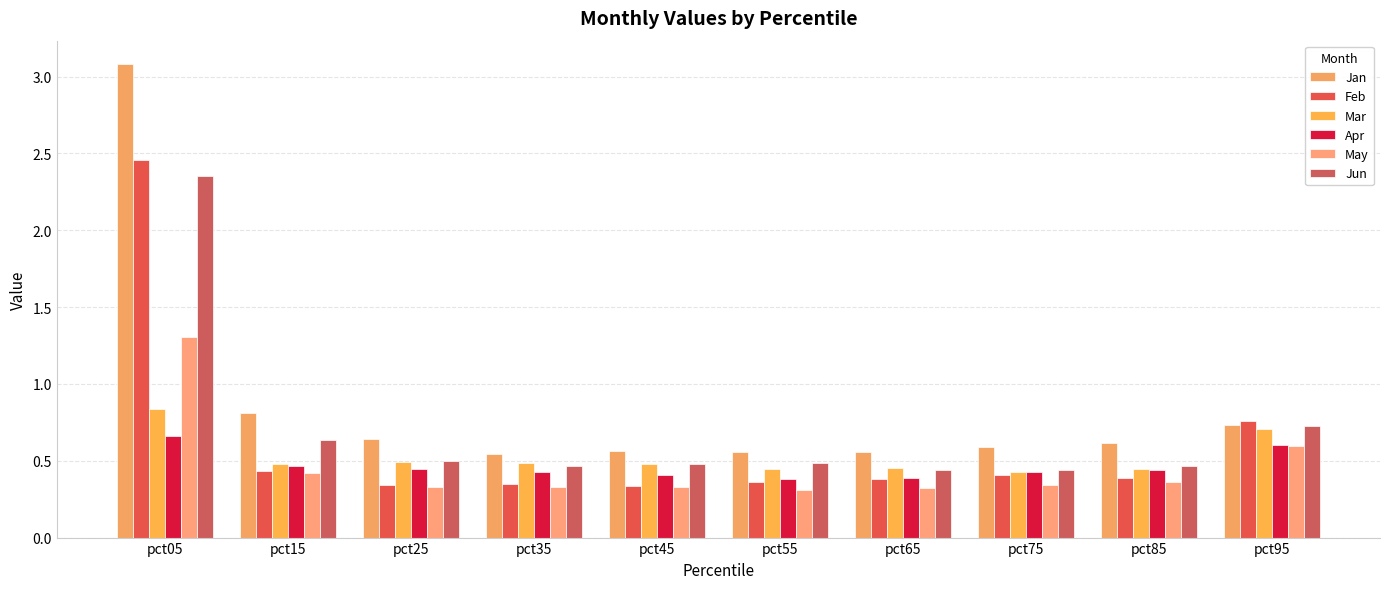

What is the sum of the Feb values at pct95 and pct55?

1.1